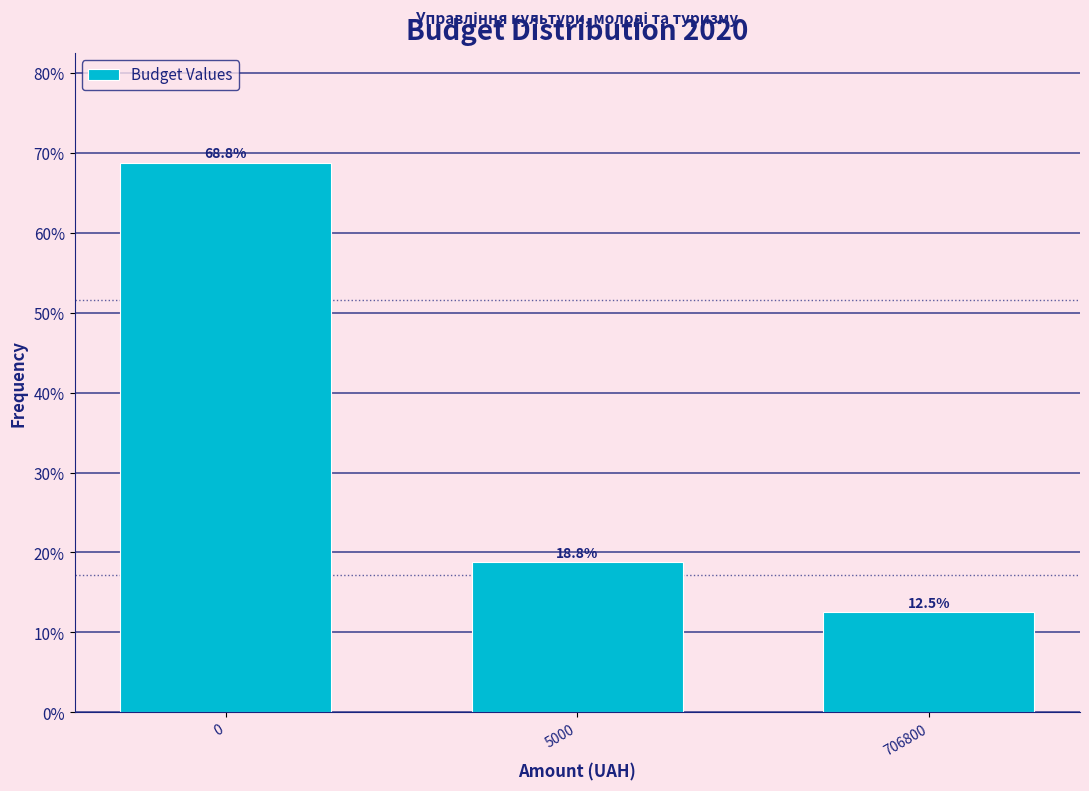

Reading left to right, extract all data points from this chart.

68.8	18.8	12.5